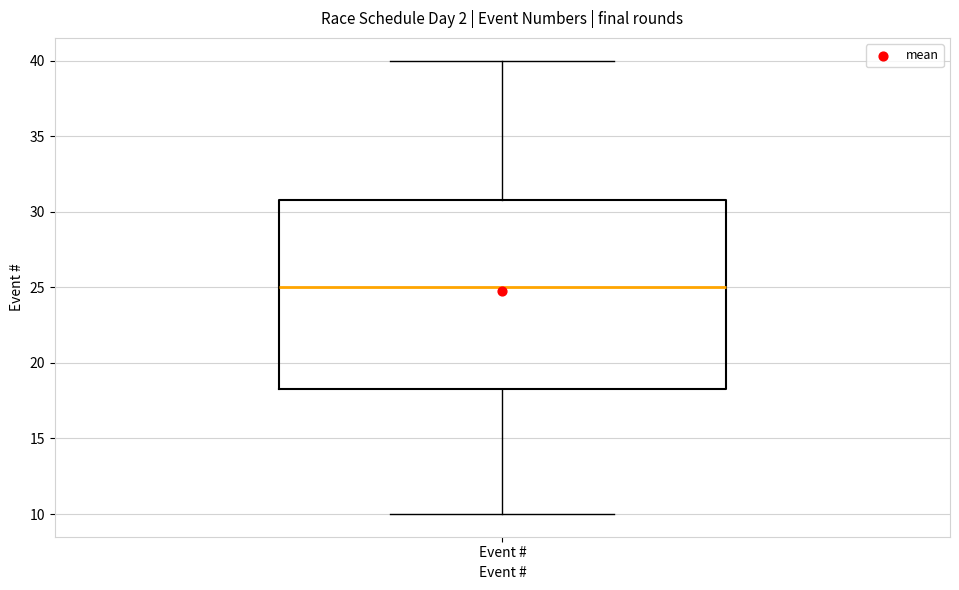

Transcribe this box plot: give where the median line is, the range the box spans, and where the two whiskers end, as read against the y-axis. The values are not printed on the chart, so give them approximately, as read against the axis.

median 25.0, box 18.5 to 31.0, whiskers 10.0 to 40.0